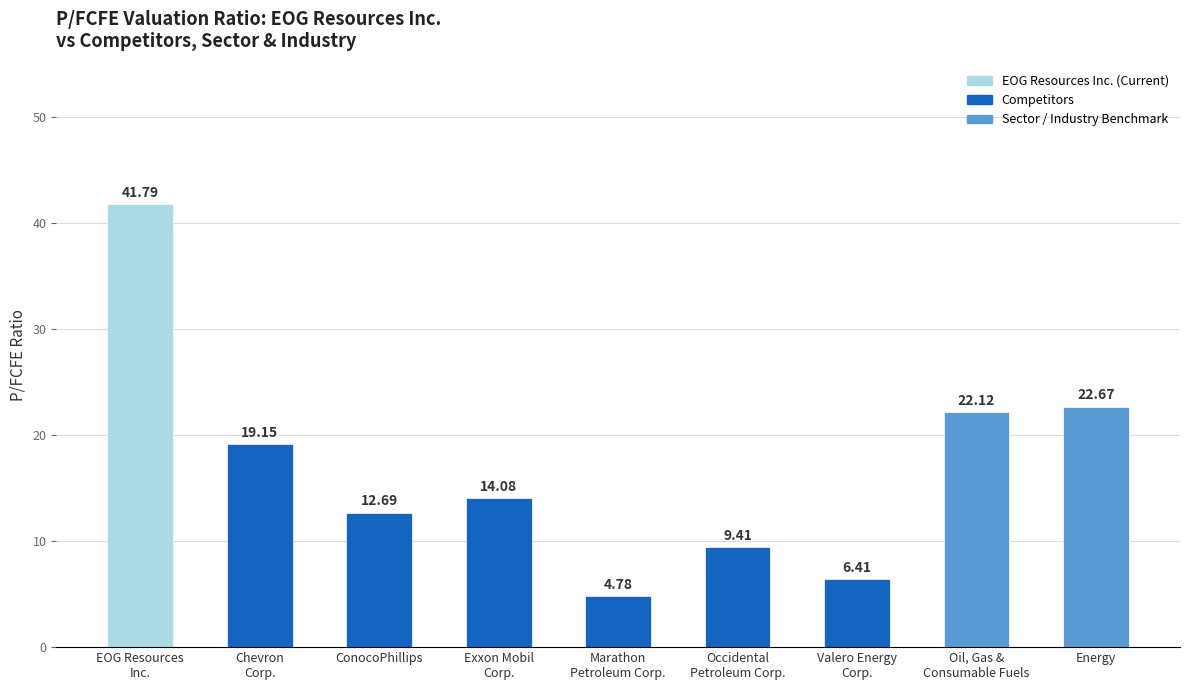

Between ConocoPhillips and Marathon
Petroleum Corp., which is larger?

ConocoPhillips